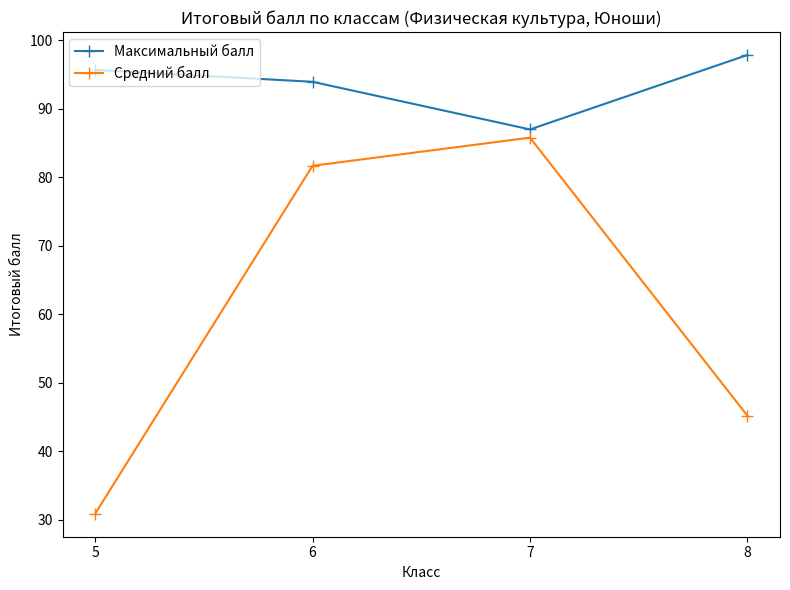

What is the sum of all Максимальный балл values?

374.3